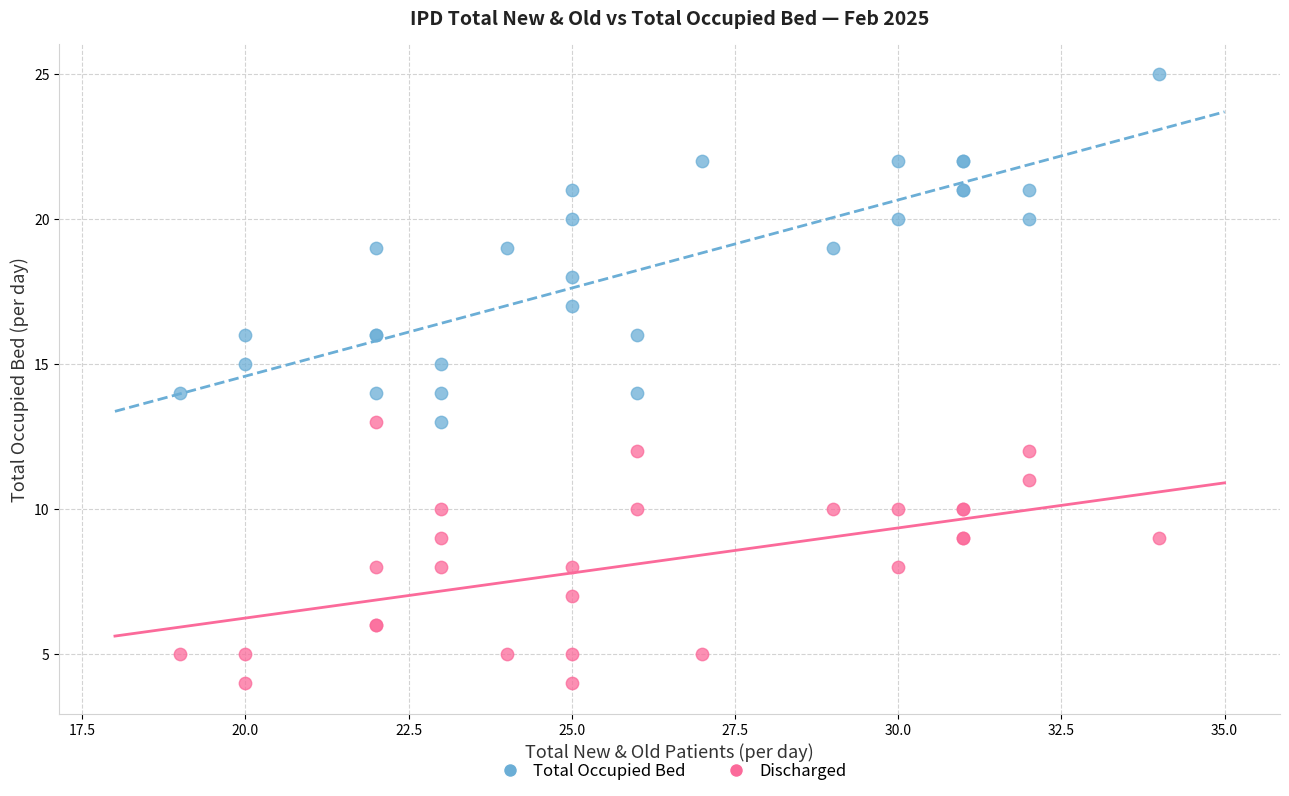

Which series contains the highest Y value?

Total Occupied Bed